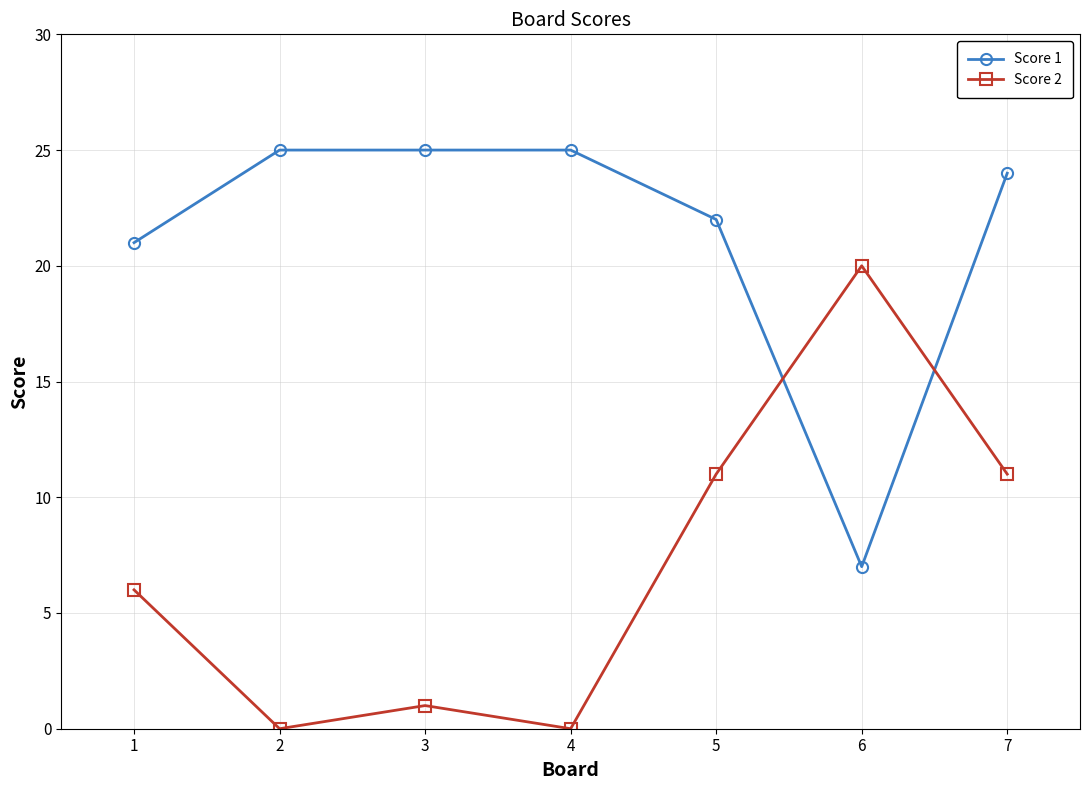

What is the difference between the Score 2 values at 3 and 2?

1